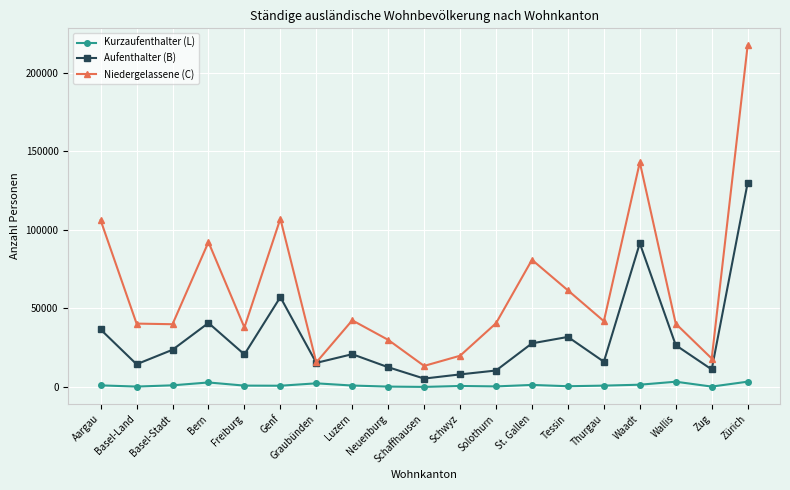

What is the sum of all Aufenthalter (B) values?

601571